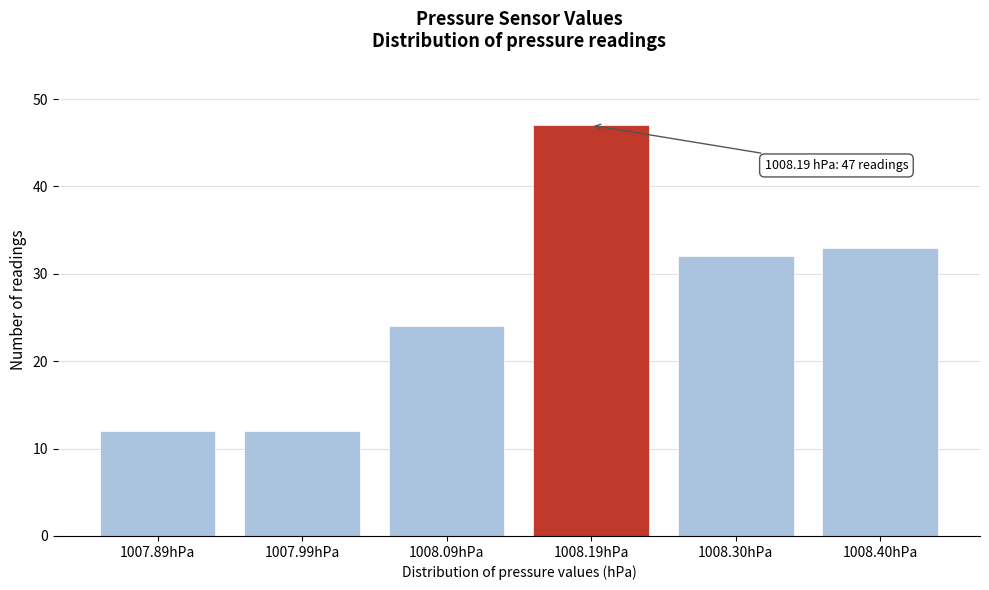

Reading left to right, transcribe all the data shown in this chart.

1007.89hPa=12	1007.99hPa=12	1008.09hPa=24	1008.19hPa=47	1008.30hPa=32	1008.40hPa=33